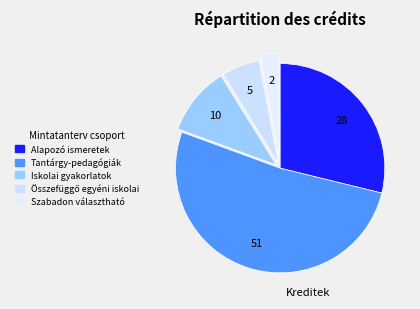

Combined, do Szabadon választható and Iskolai gyakorlatok account for over 50%?

No